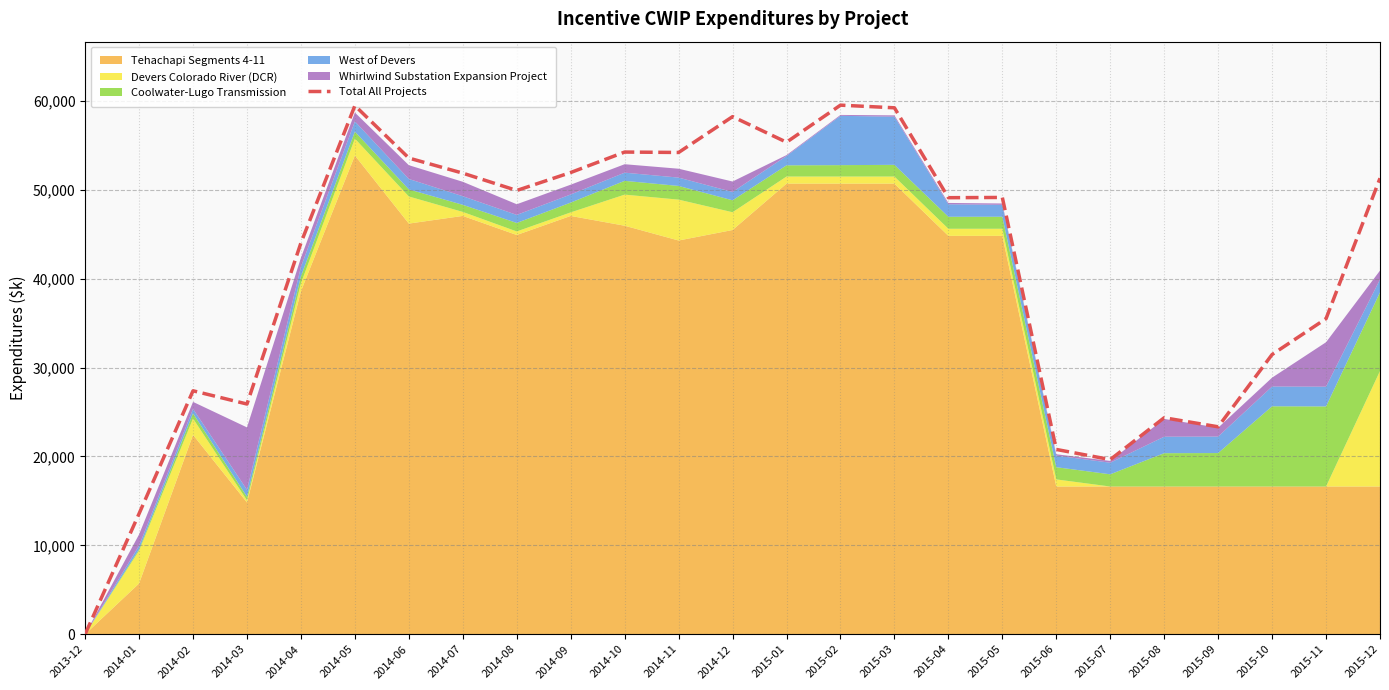

At which category does the data reach its first local peak?

2014-02